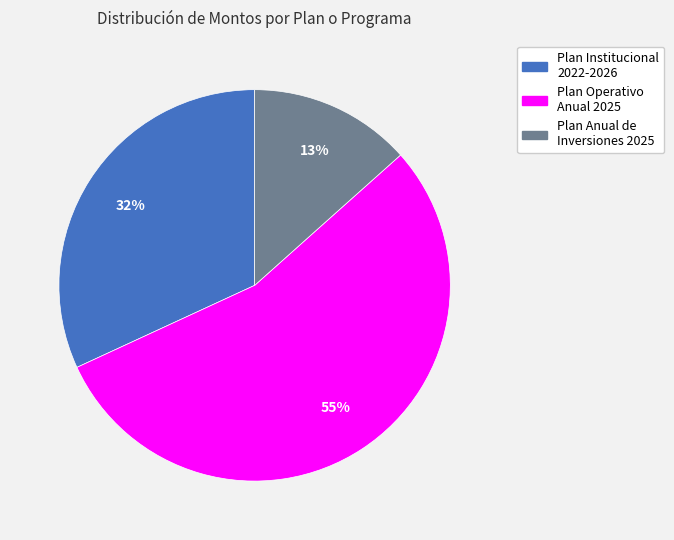

What percentage is the Plan Institucional 2022-2026 slice, to the nearest percent?

32%